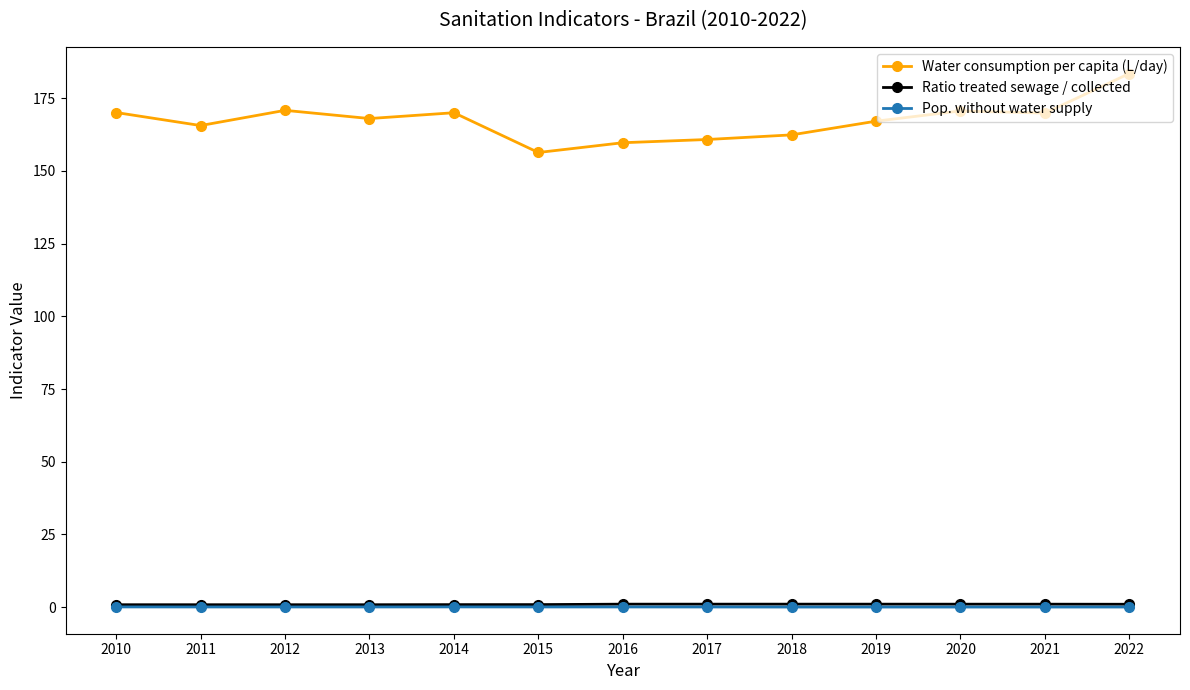

True or false: Ratio treated sewage / collected and Water consumption per capita (L/day) intersect in this chart.

False